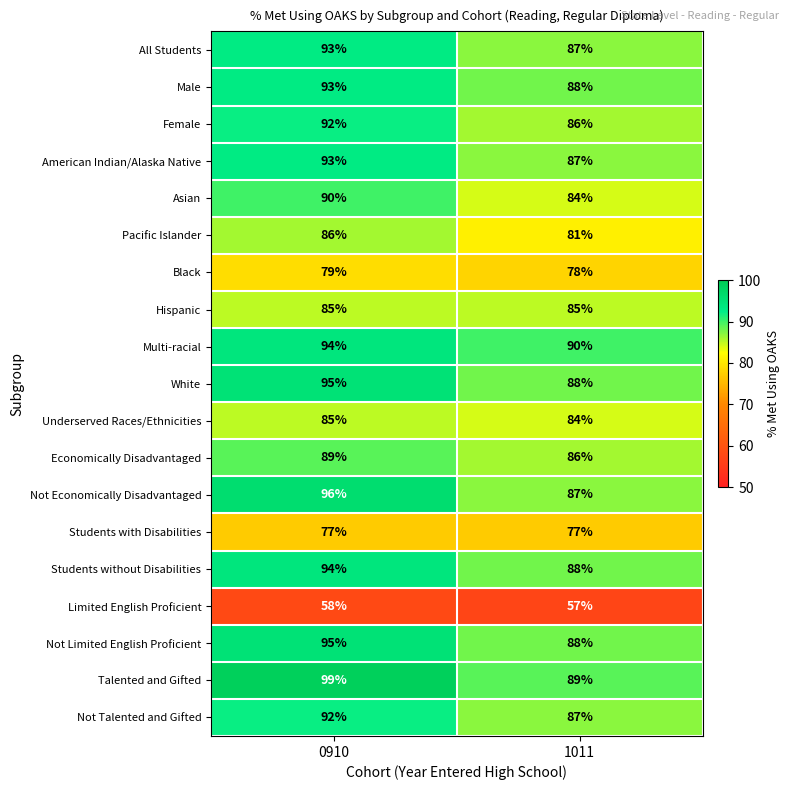

What is the lowest value of the Hispanic series?

85